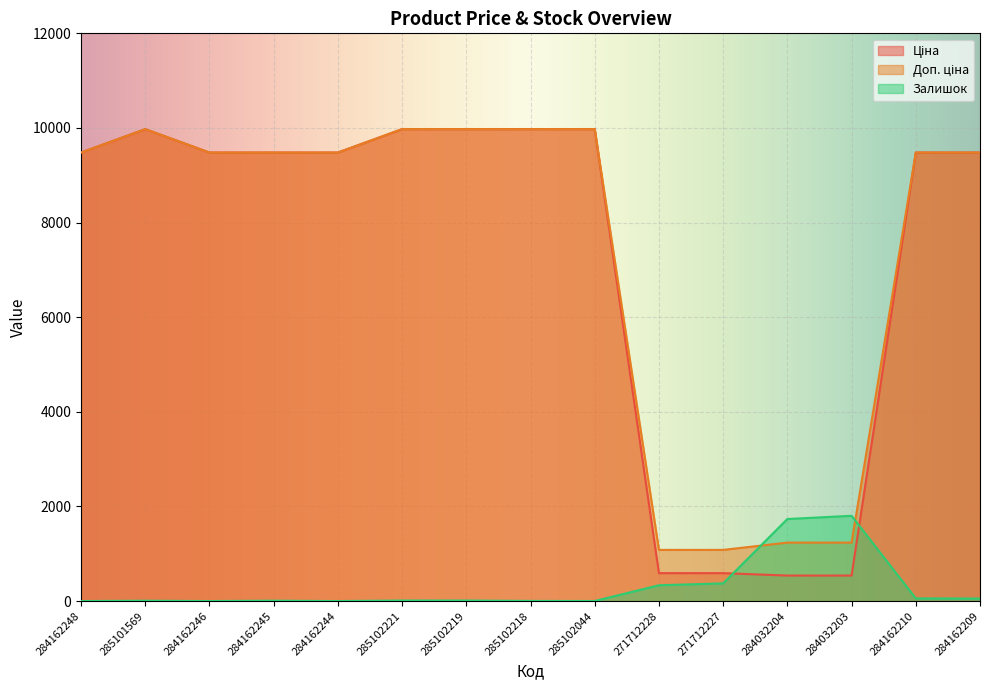

Where is Залишок nearest to the value 901?

271712227